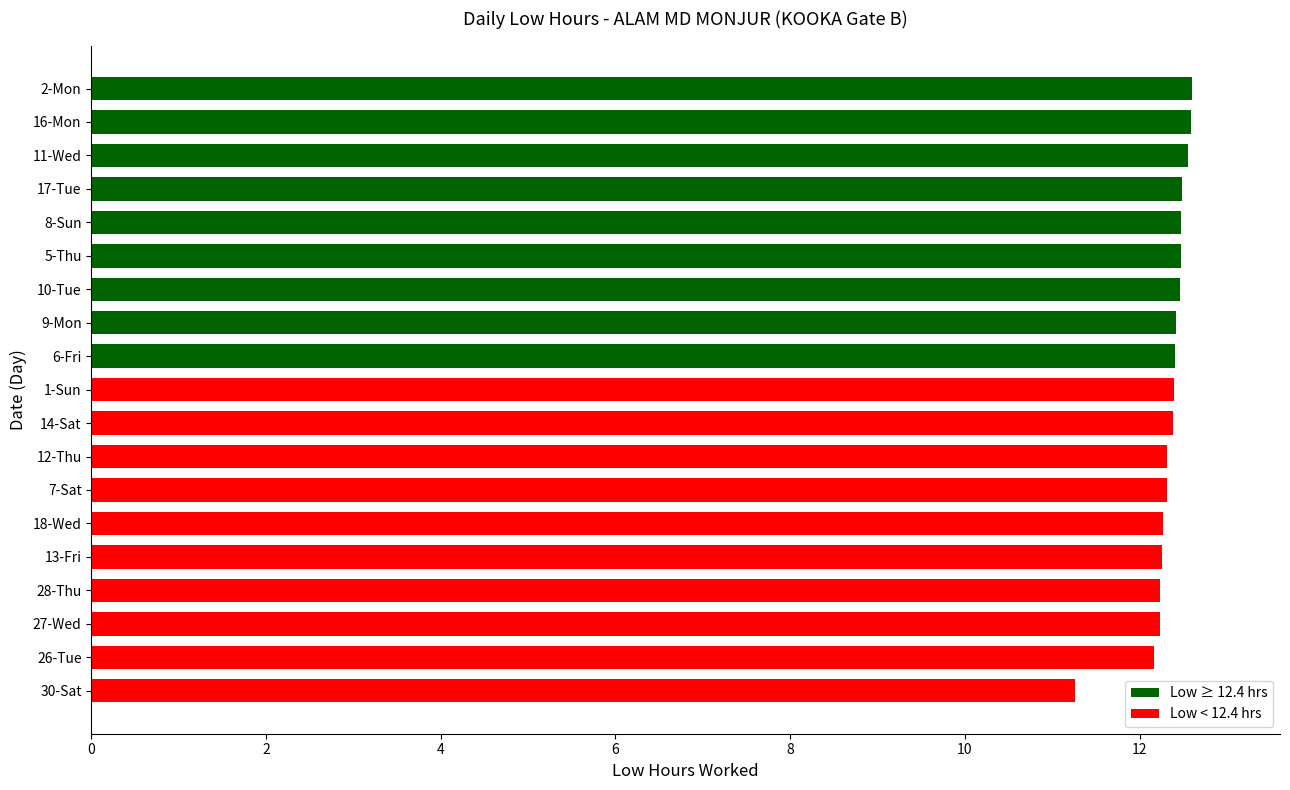

Which has a higher value, 12-Thu or 2-Mon?

2-Mon